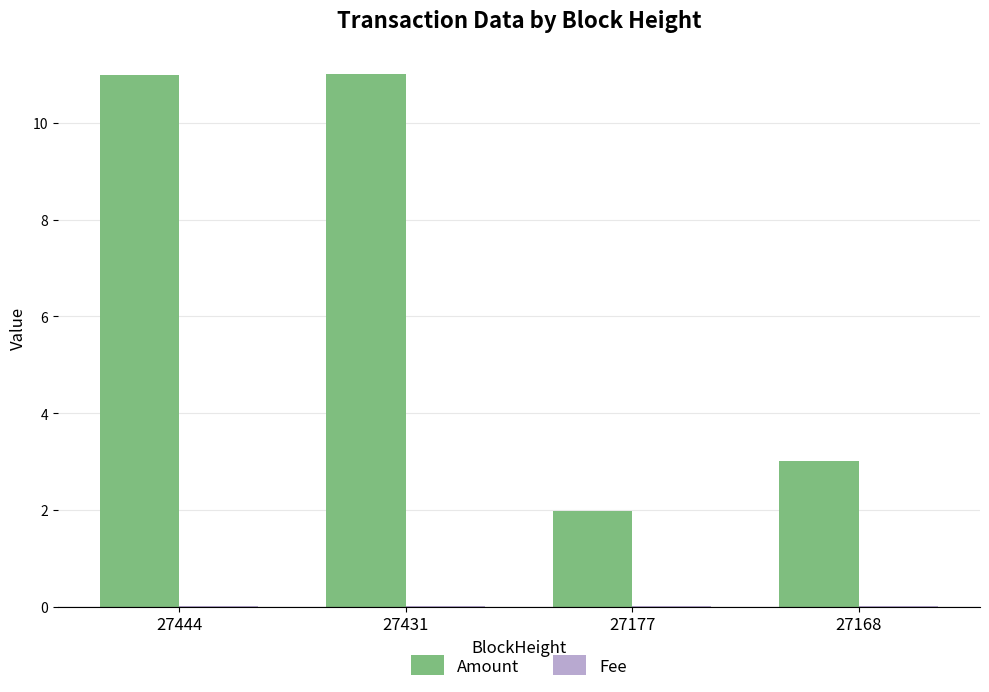

Which series changed the most between 27444 and 27177?

Amount